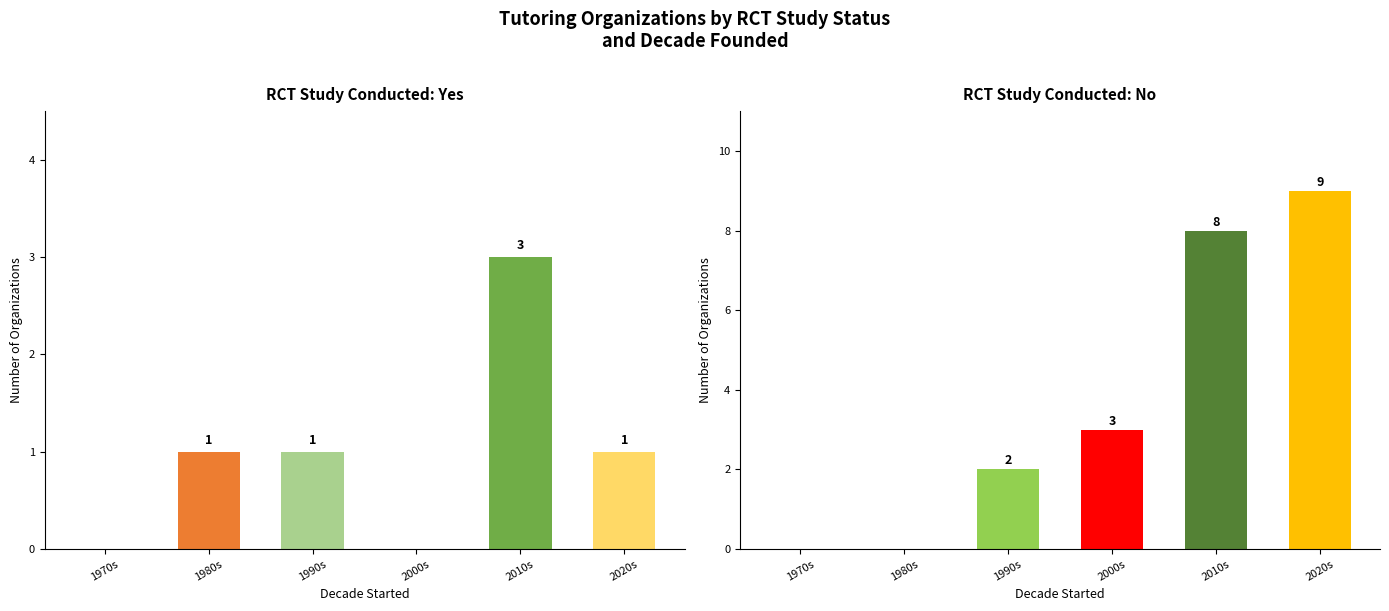

Is the value of RCT: Yes at 2010s greater than the value of RCT: No at 1990s?

Yes